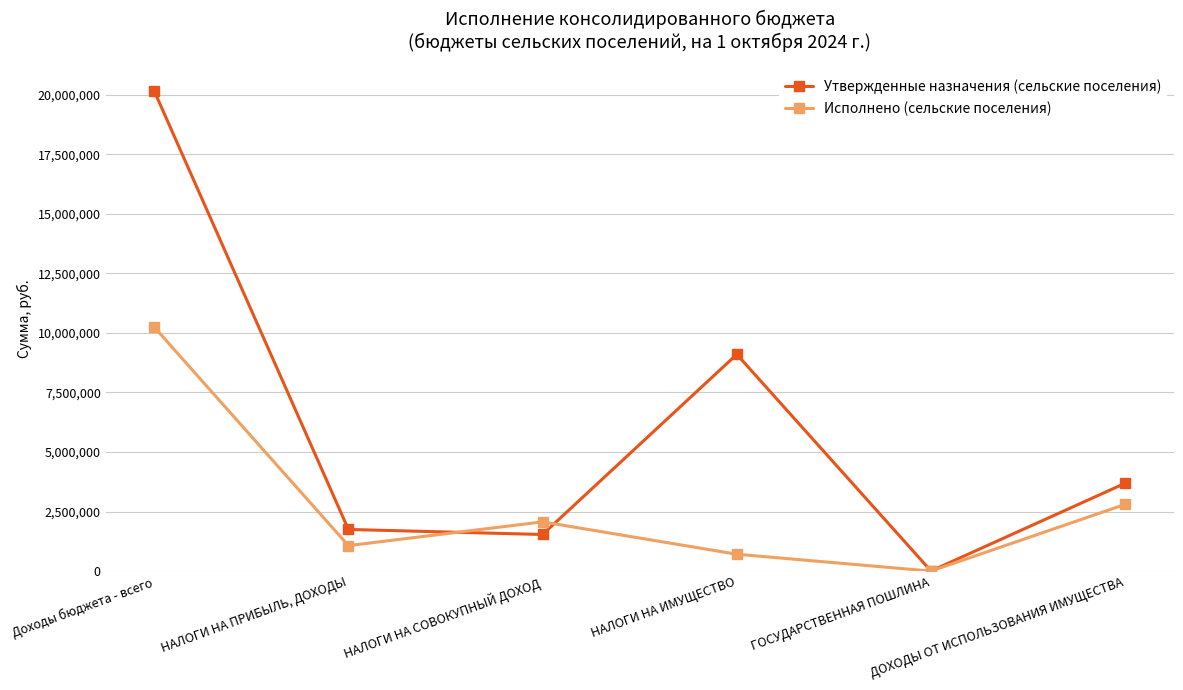

What are all the series names shown in the legend?

Утвержденные назначения (сельские поселения), Исполнено (сельские поселения)